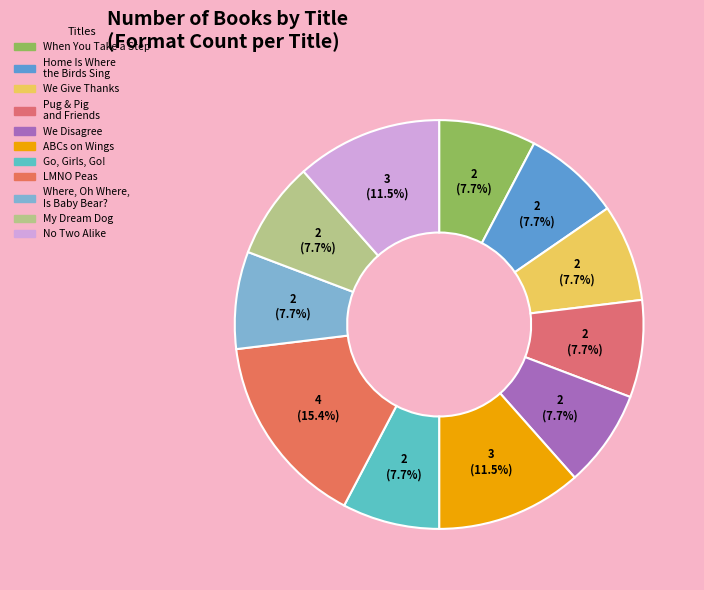

What is the largest slice in the pie chart?

LMNO Peas